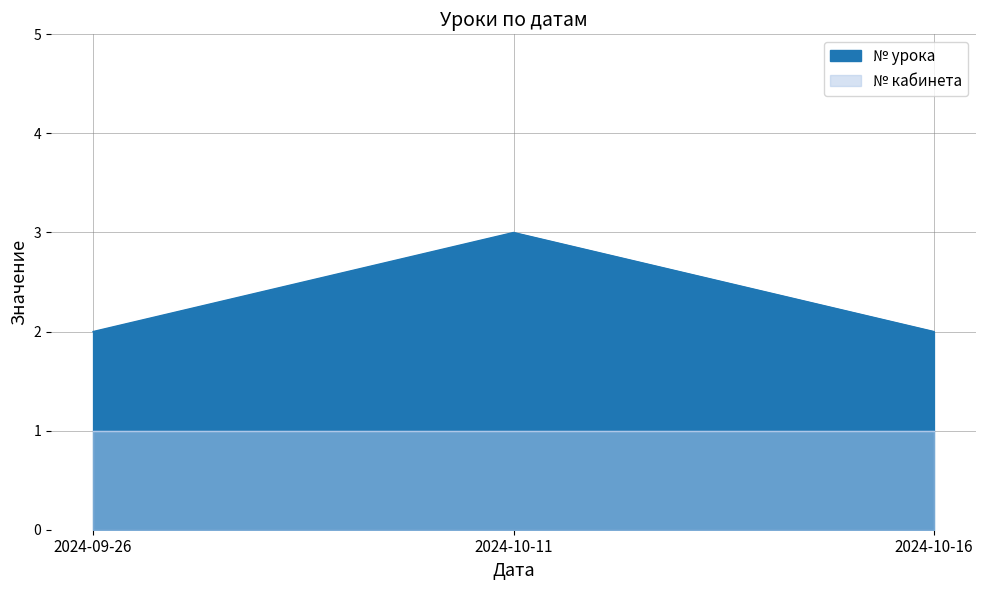

What is the greatest value displayed?

3